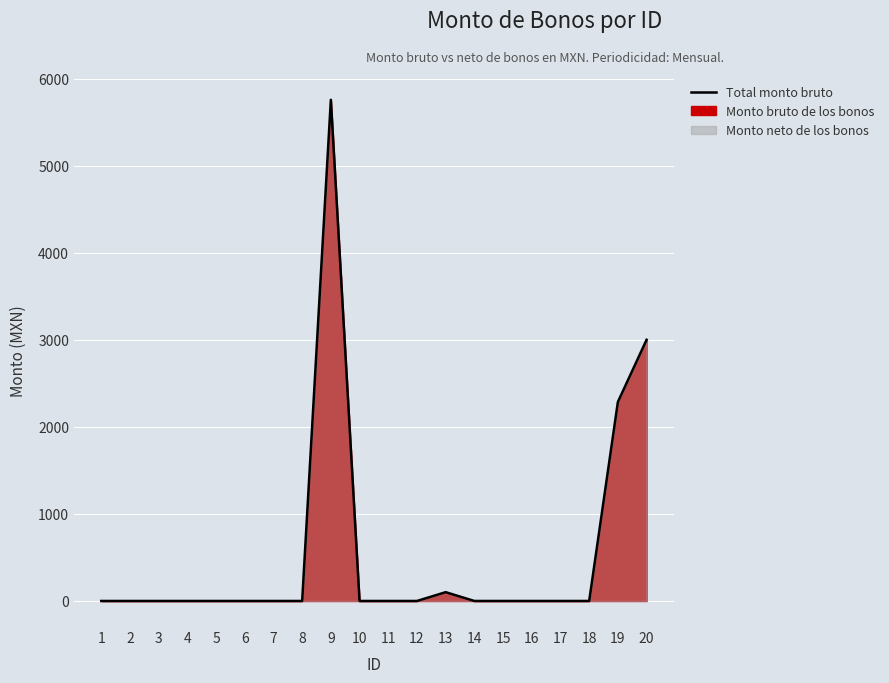

What is the difference between the values at 10 and 19?

2286.0